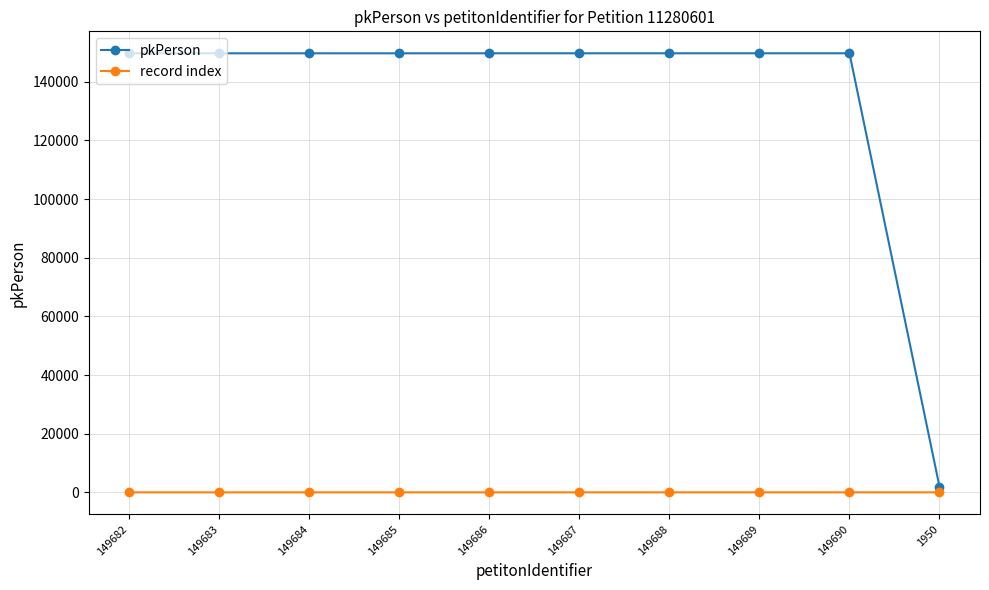

Which series has the widest spread of values?

pkPerson